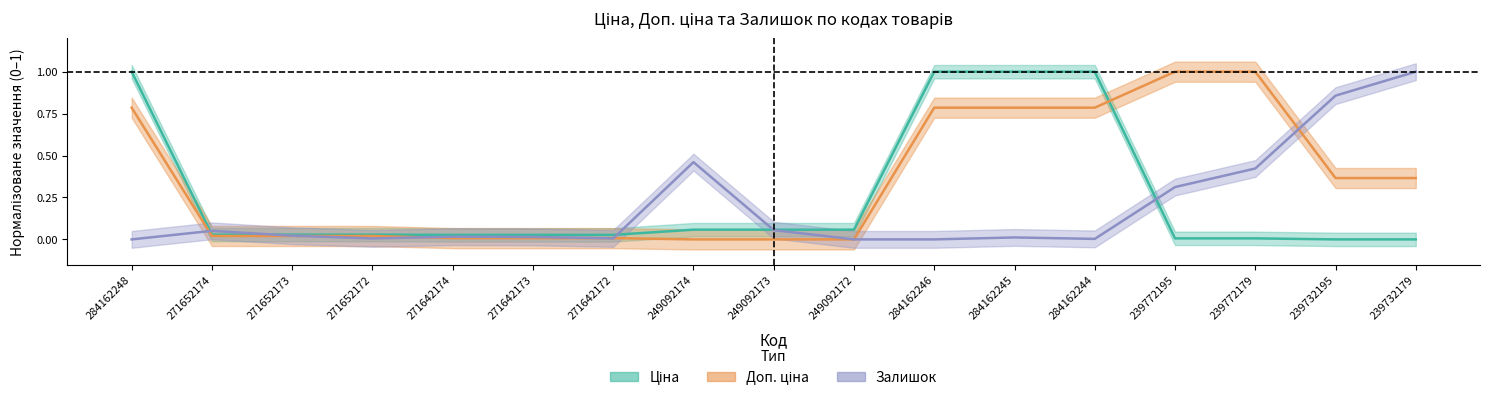

What is the total value across all series at 239732179?

1.4